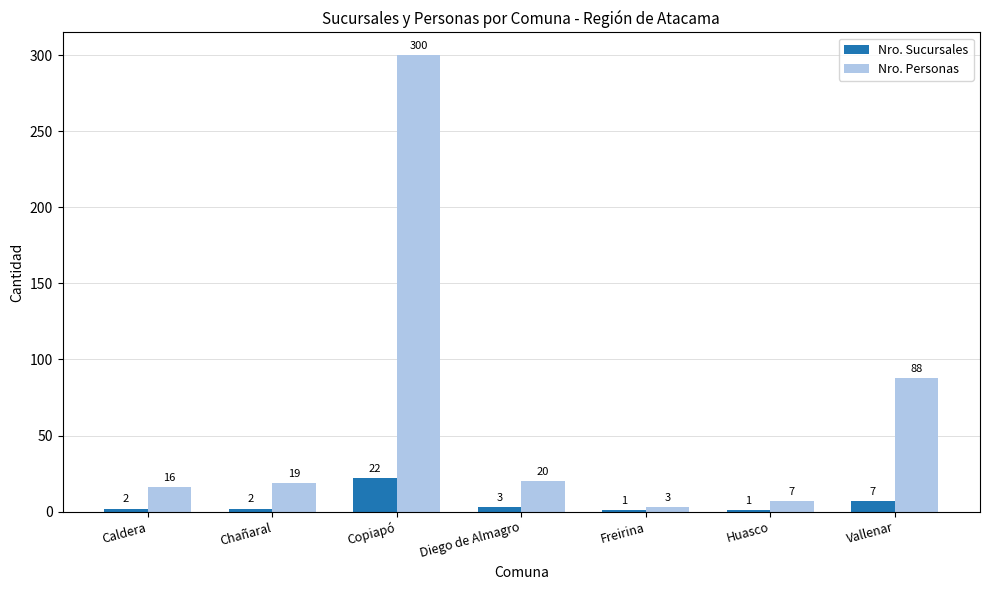

Between Freirina and Vallenar, which series saw the biggest shift?

Nro. Personas